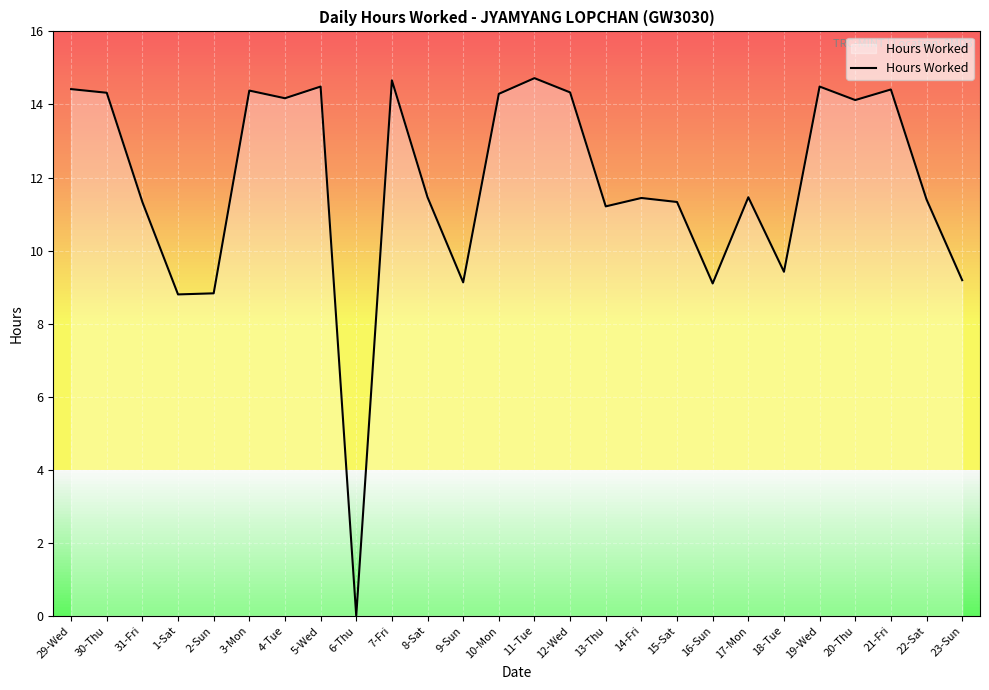

Is it true that the value at 13-Thu is 7.1?

False